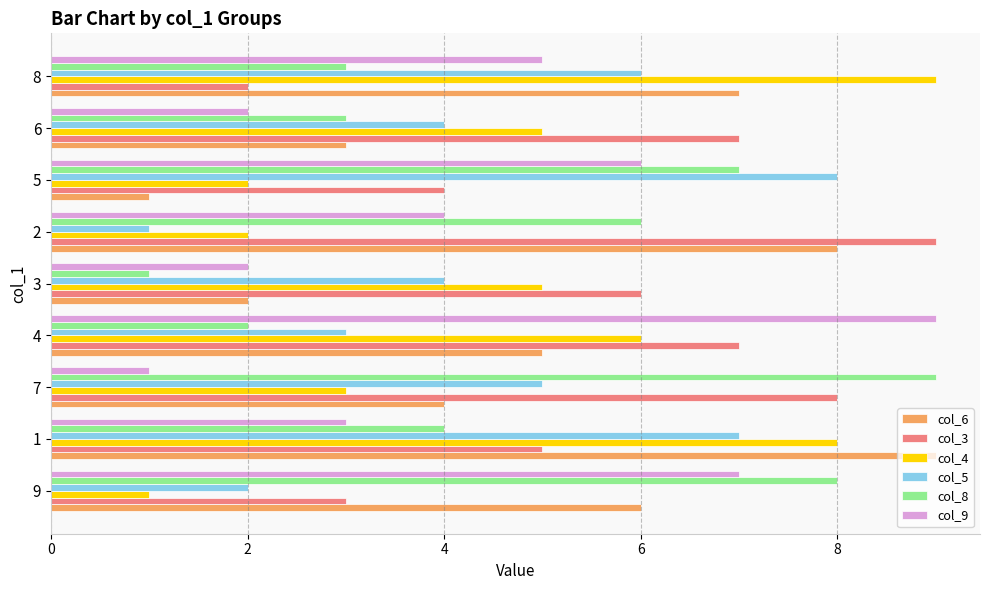

Which series has the largest total across all categories?

col_3